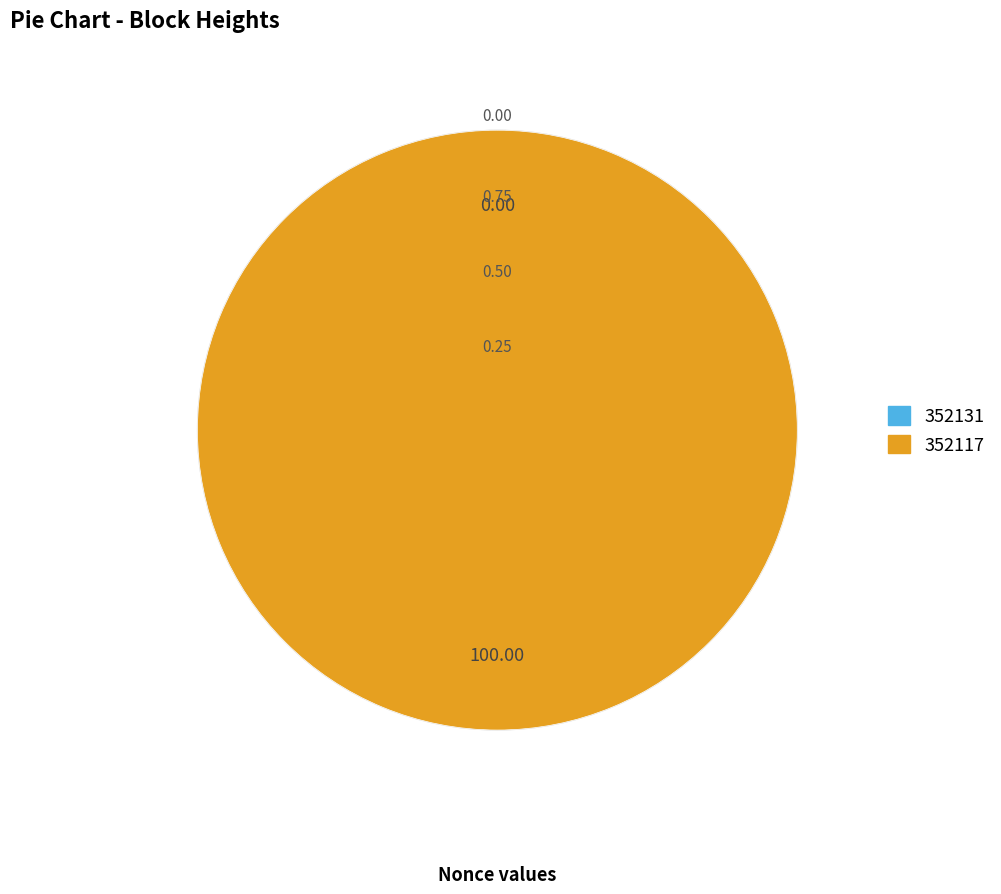

To the nearest percent, what is the difference between the 352131 and 352117 slice percentages?

100%